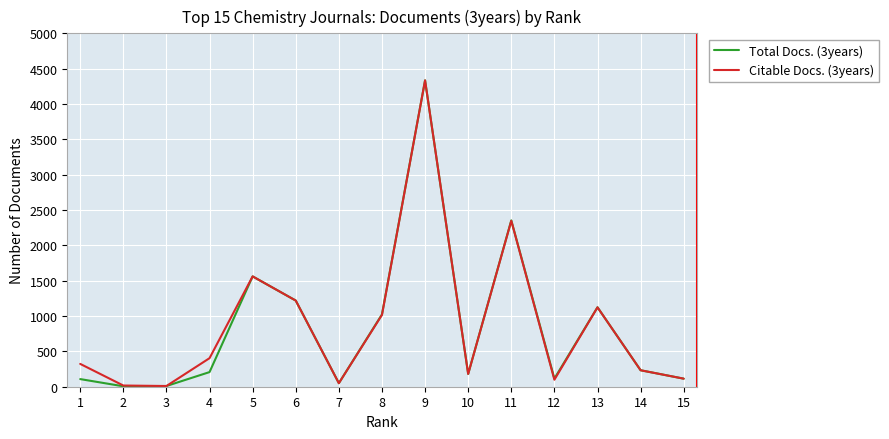

What is the greatest value displayed?

4334